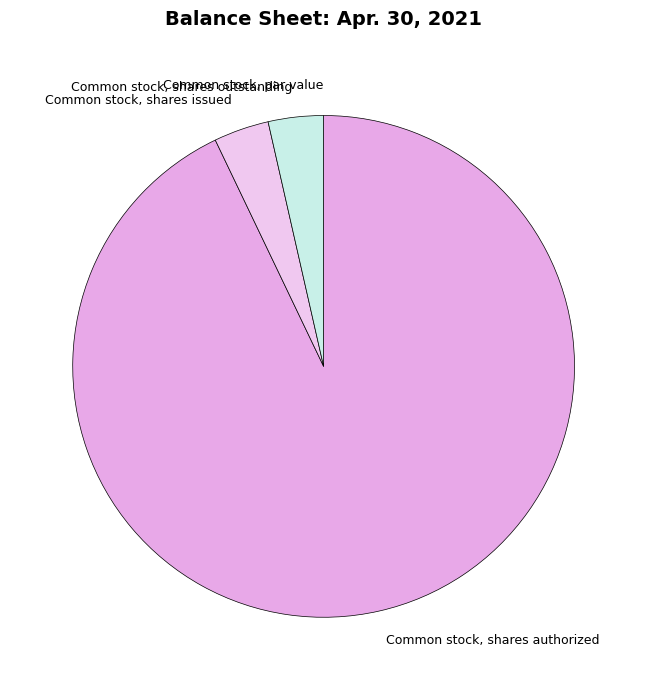

Which category has the biggest portion of the pie?

Common stock, shares authorized